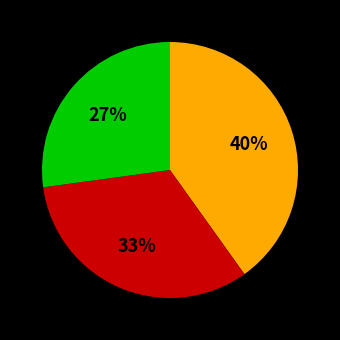

Is there a majority slice in this chart?

No